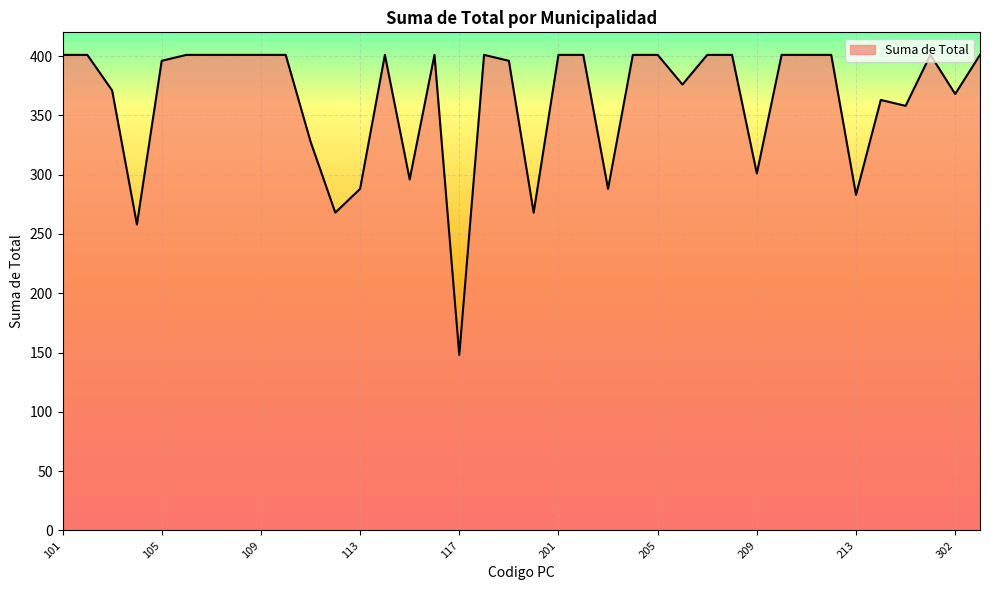

What is the greatest value displayed?

401